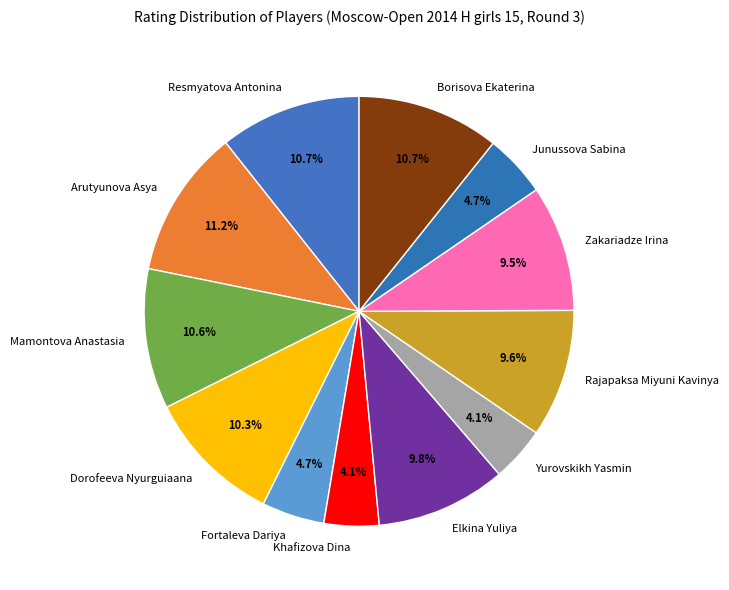

Does Rajapaksa Miyuni Kavinya represent more than half of the total?

No